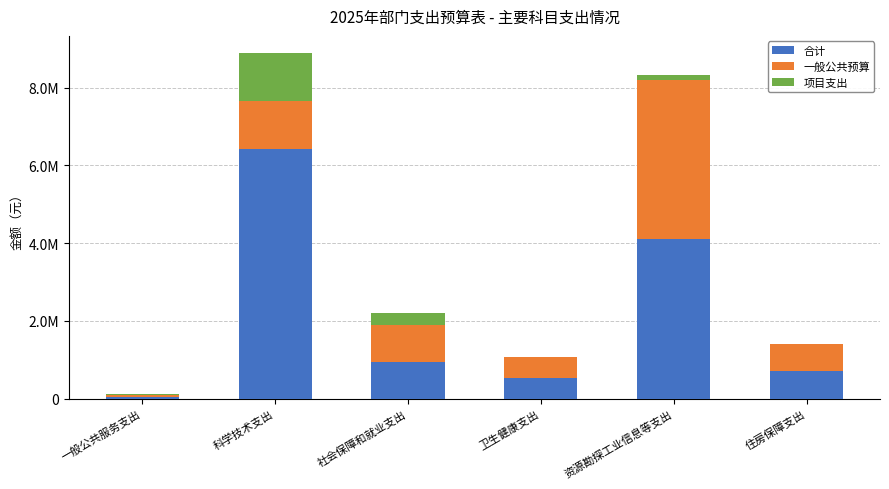

What are all the series names shown in the legend?

合计, 一般公共预算, 项目支出